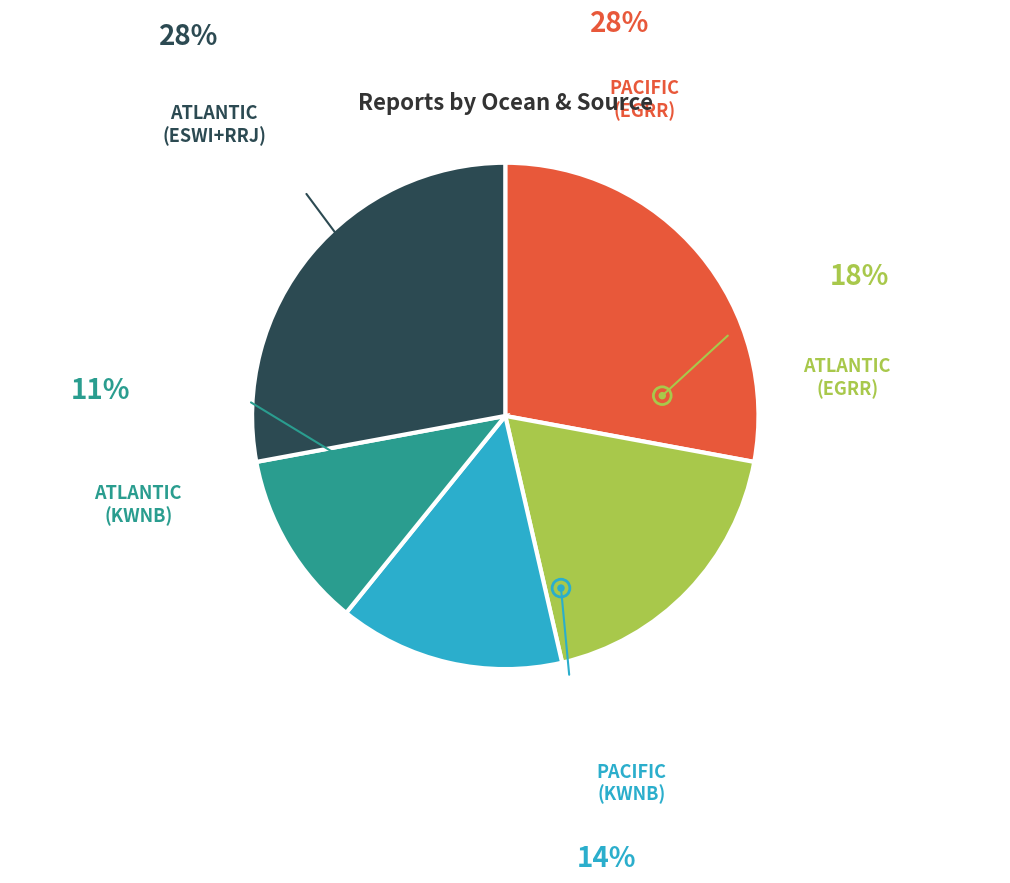

To the nearest percent, what is the combined percentage of OCEAN: ATLANTIC (ESWI+RRJ) and OCEAN: PACIFIC (EGRR)?

56%